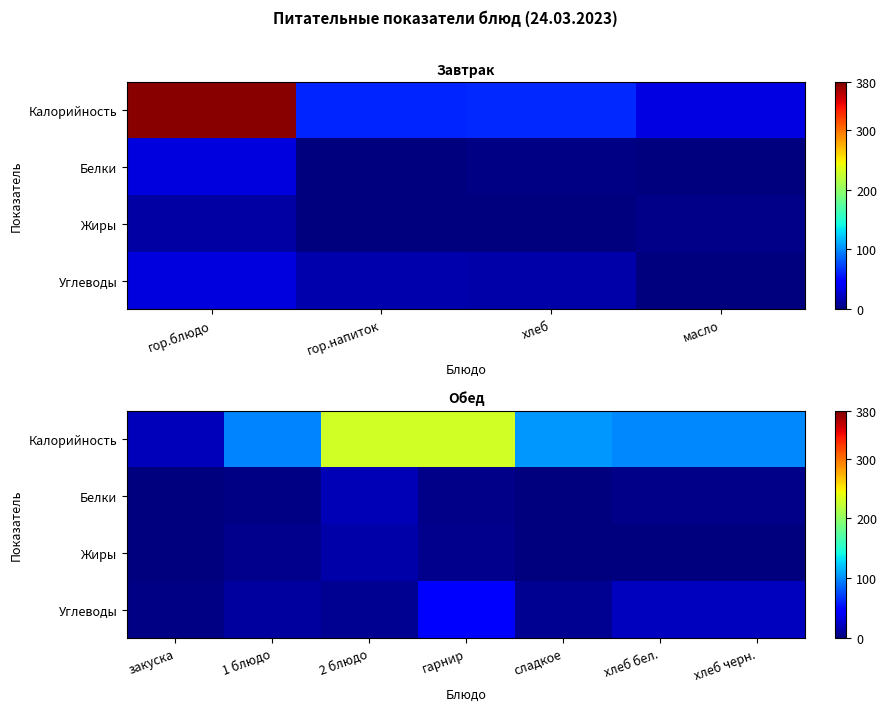

Which series changed the most between закуска and гарнир?

Калорийность